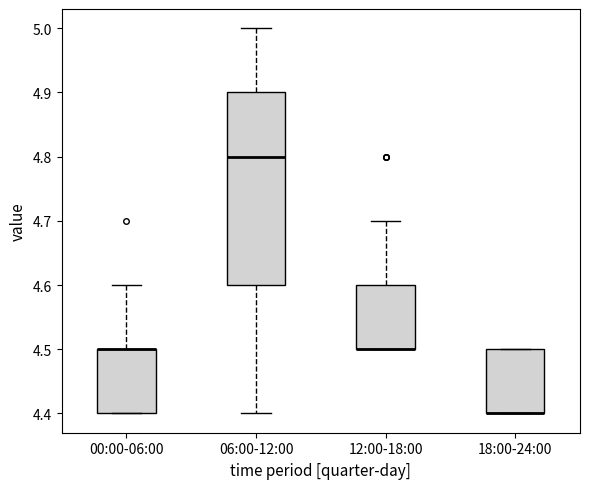

Where is the lower edge of the box for 12:00-18:00 on the y-axis? The values are not printed on the chart, so give them approximately, as read against the axis.

4.5